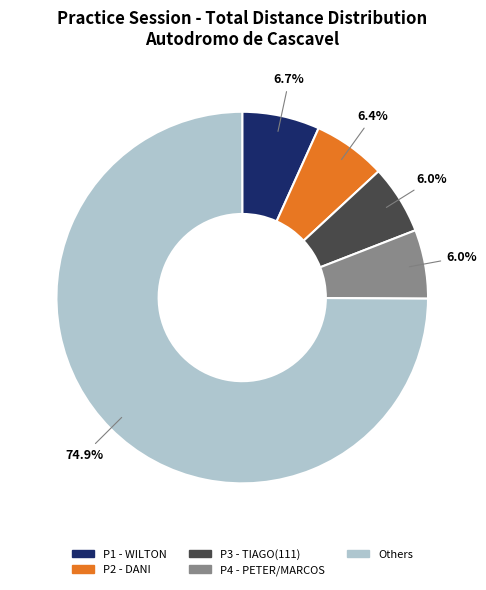

Is there any slice that represents more than half of the pie?

Yes